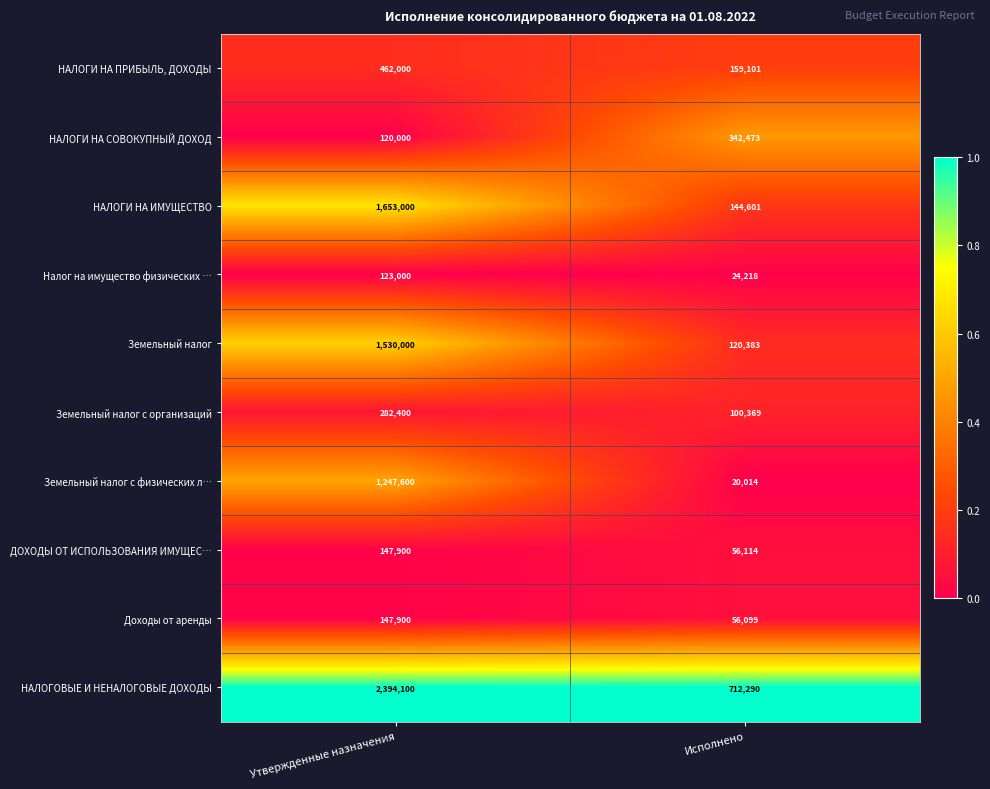

What is the difference between the НАЛОГИ НА СОВОКУПНЫЙ ДОХОД values at Исполнено and Утвержденные назначения?

222473